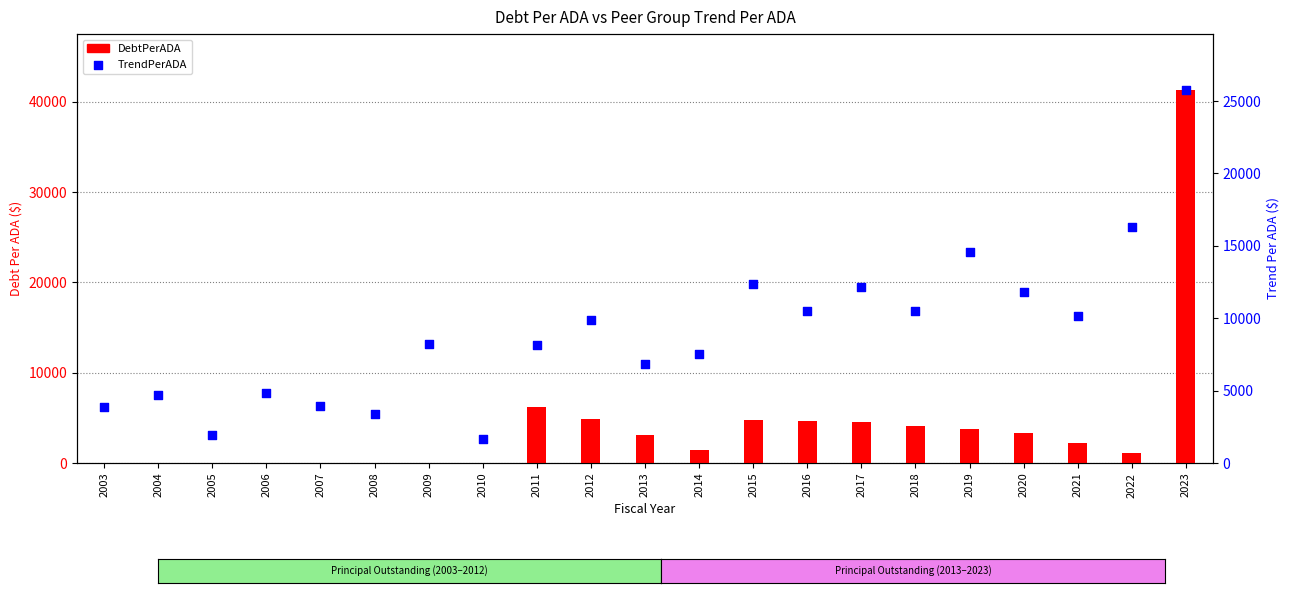

Which series has the largest total across all categories?

TrendPerADA